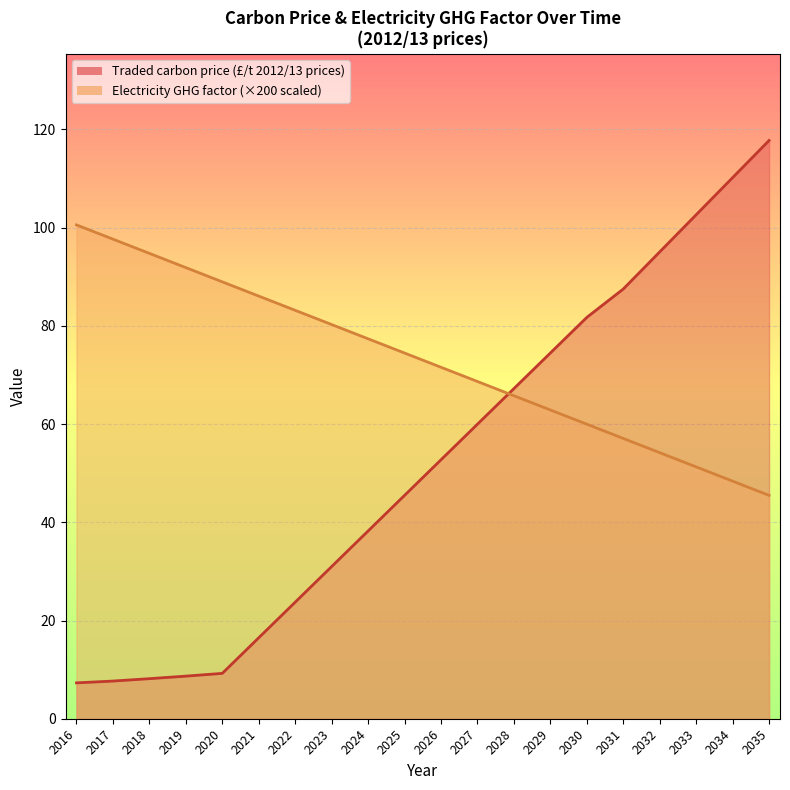

Reading right to left, list all the values displayed in this chart.

Traded carbon price (£/t 2012/13 prices): 2035=117.8	2034=110.2	2033=102.6	2032=95.1	2031=87.5	2030=81.7	2029=74.5	2028=67.2	2027=60.0	2026=52.7	2025=45.5	2024=38.2	2023=31.0	2022=23.7	2021=16.5	2020=9.2	2019=8.7	2018=8.2	2017=7.7	2016=7.3
Electricity GHG factor: 2035=45.5	2034=48.4	2033=51.3	2032=54.2	2031=57.1	2030=60.0	2029=62.9	2028=65.8	2027=68.7	2026=71.6	2025=74.5	2024=77.4	2023=80.3	2022=83.2	2021=86.1	2020=89.0	2019=91.9	2018=94.8	2017=97.7	2016=100.6